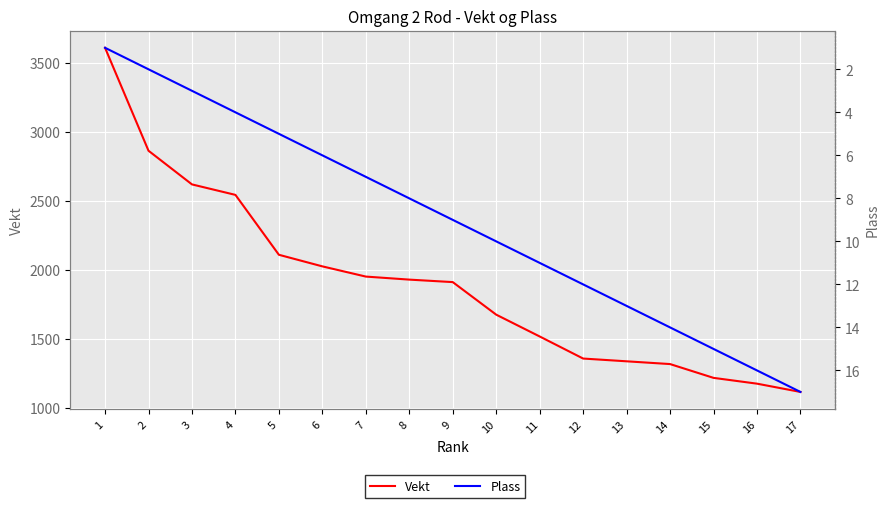

What is the smallest value displayed?

1